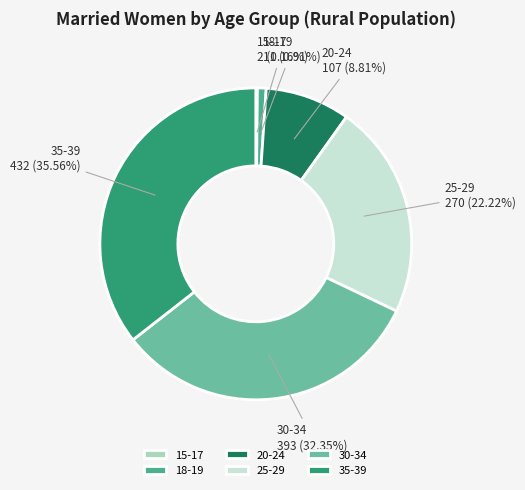

Which has a higher value, 30-34 or 35-39?

35-39